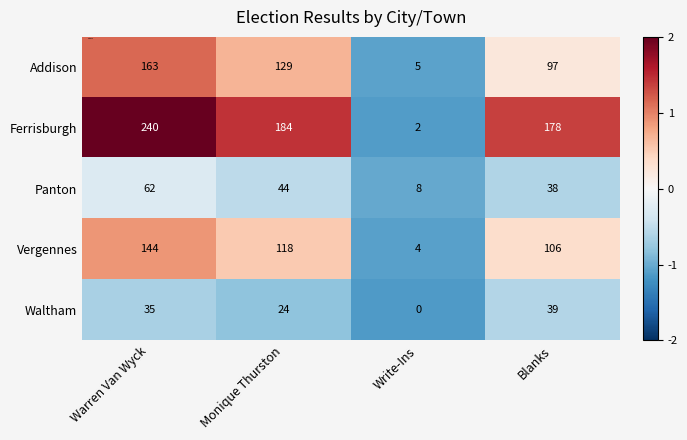

At which category does the chart reach its minimum across all series?

Write-Ins